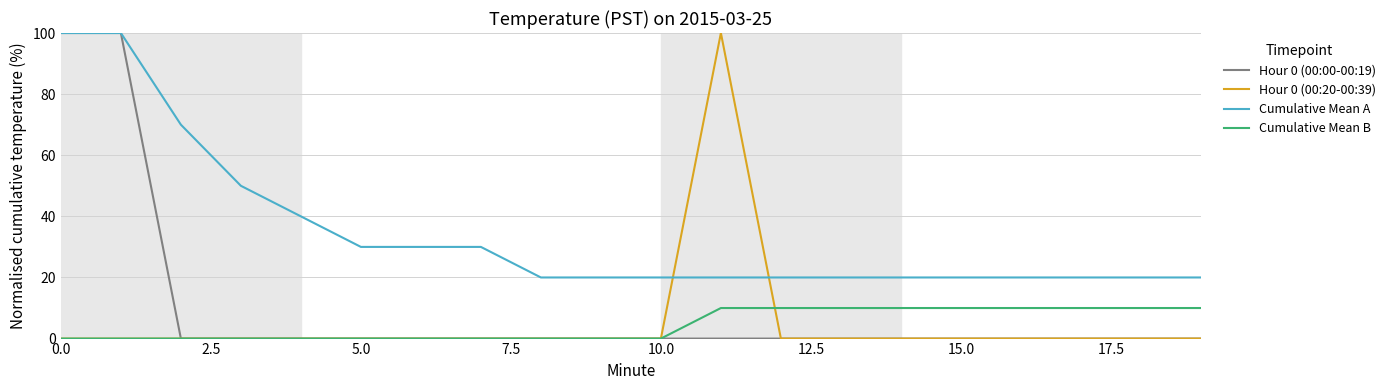

After their last crossing, which series has the higher values: Cumulative Mean A or Hour 0 (00:20-00:39)?

Cumulative Mean A